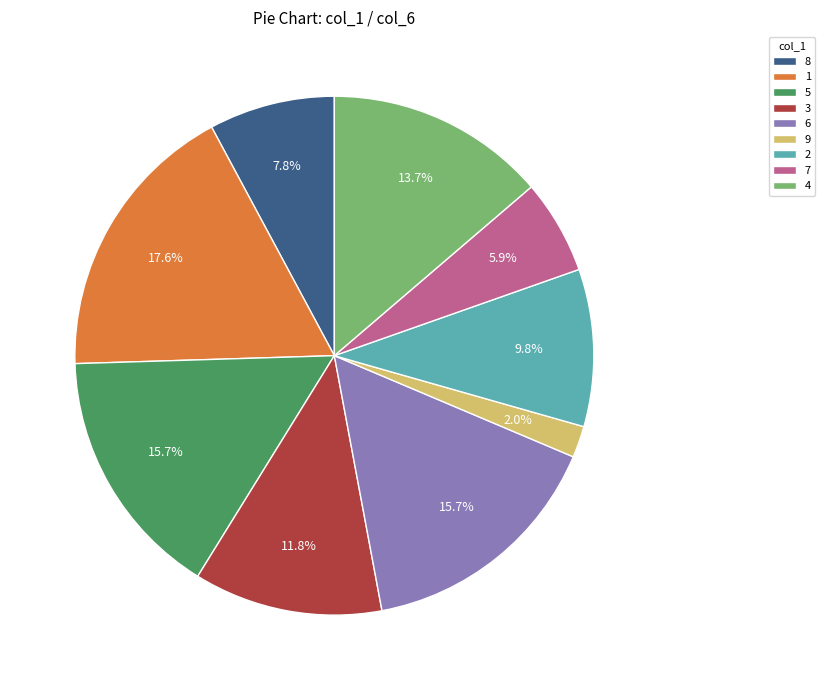

What is the largest slice in the pie chart?

1